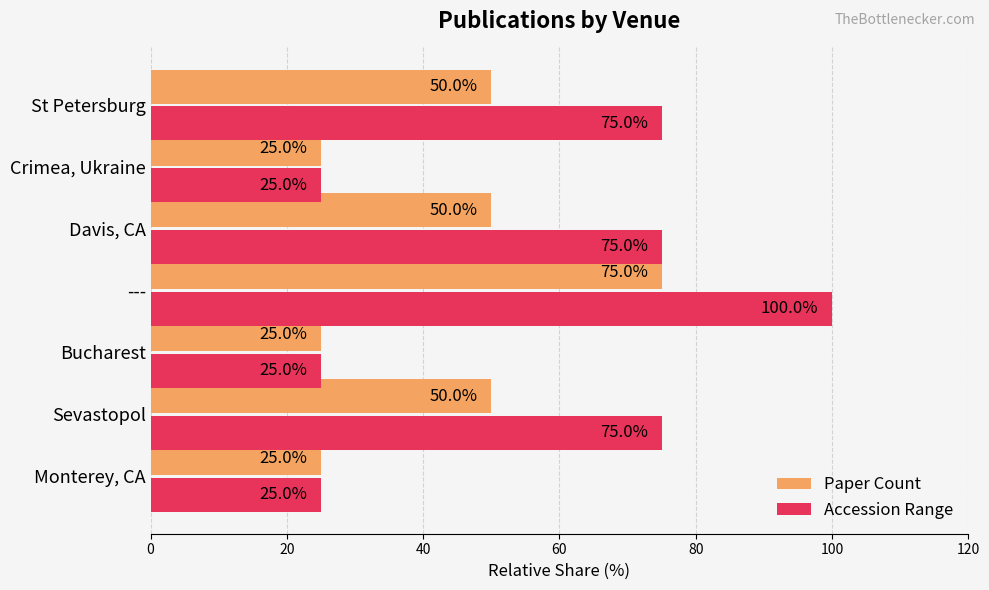

At how many categories does at least one series exceed 41?

4